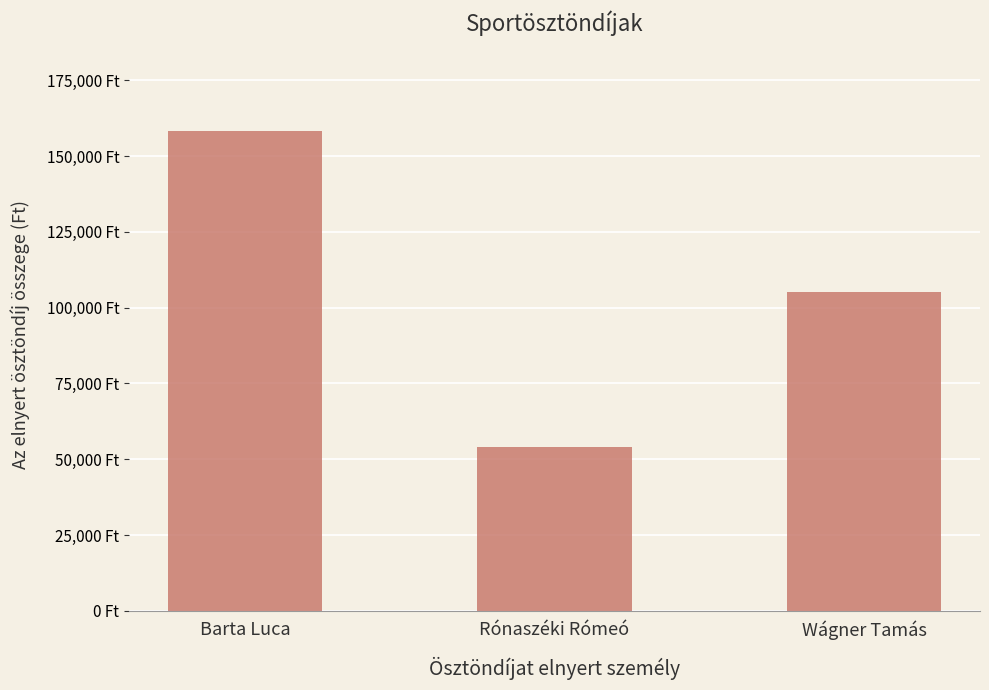

The value at Barta Luca is 158400. True or false?

True